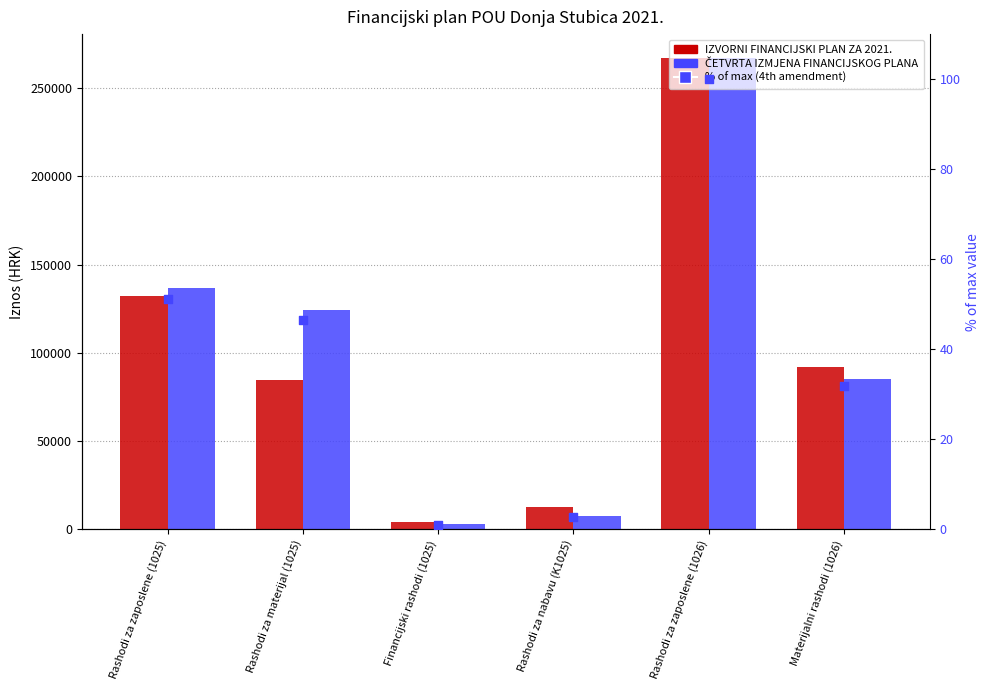

What is the total value across all series at Financijski rashodi (1025)?

6701.0